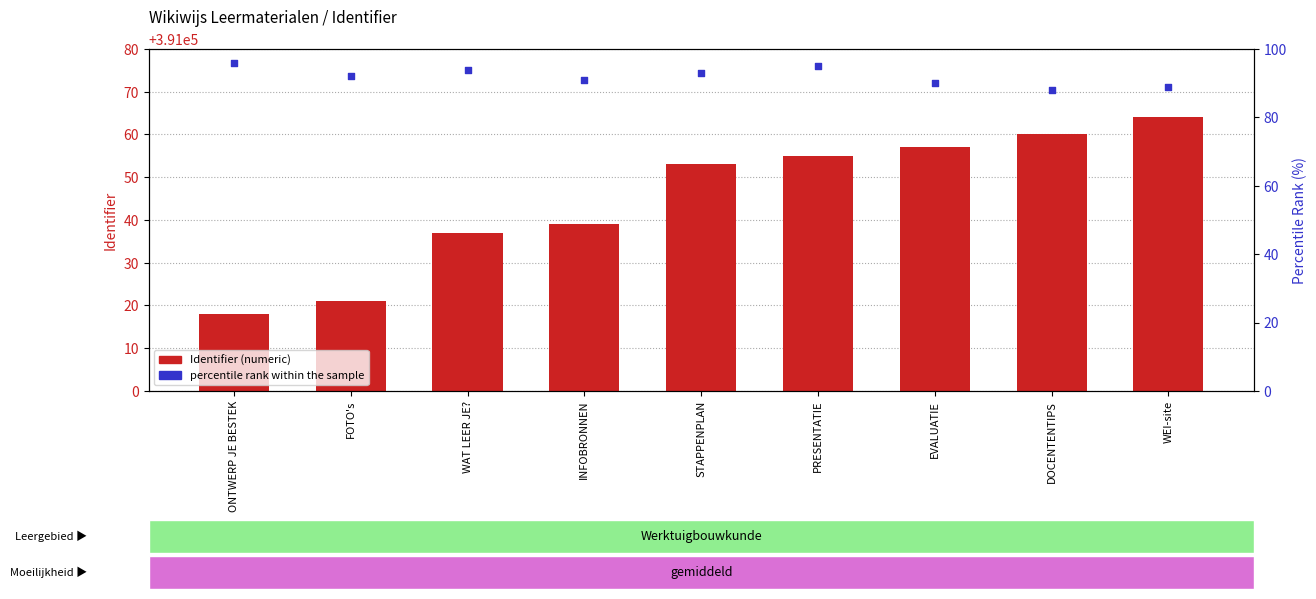

Which series contains the lowest Y value?

percentile rank within the sample